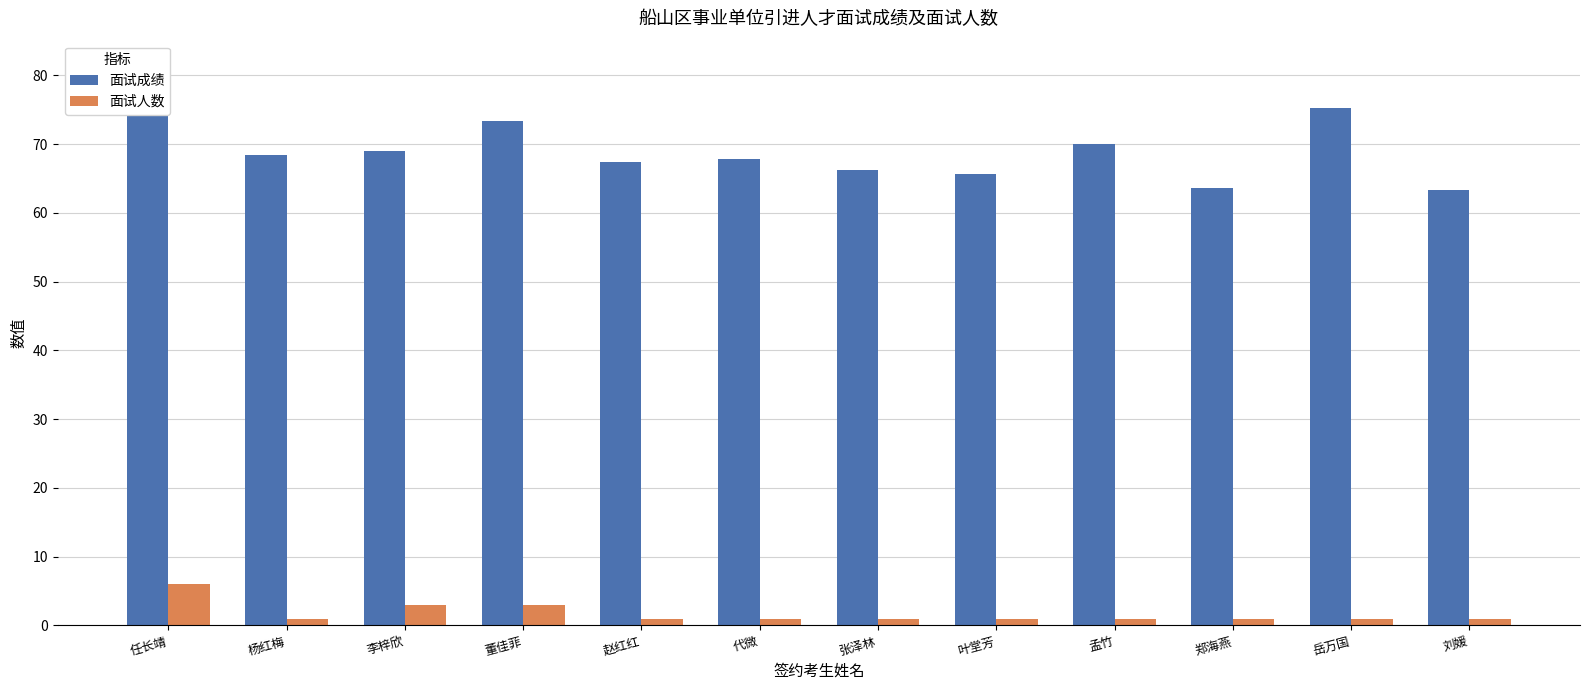

At 孟竹, list the series in order from largest to smallest.

面试成绩, 面试人数